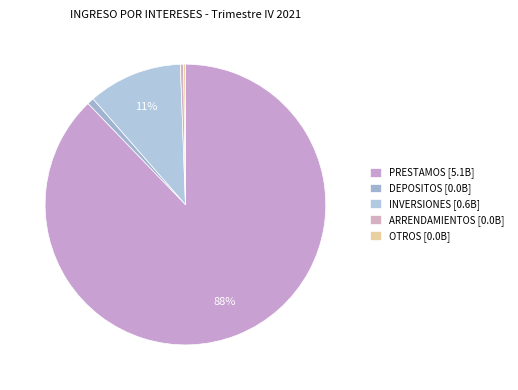

To the nearest percent, what is the combined percentage of OTROS and DEPOSITOS?

1%